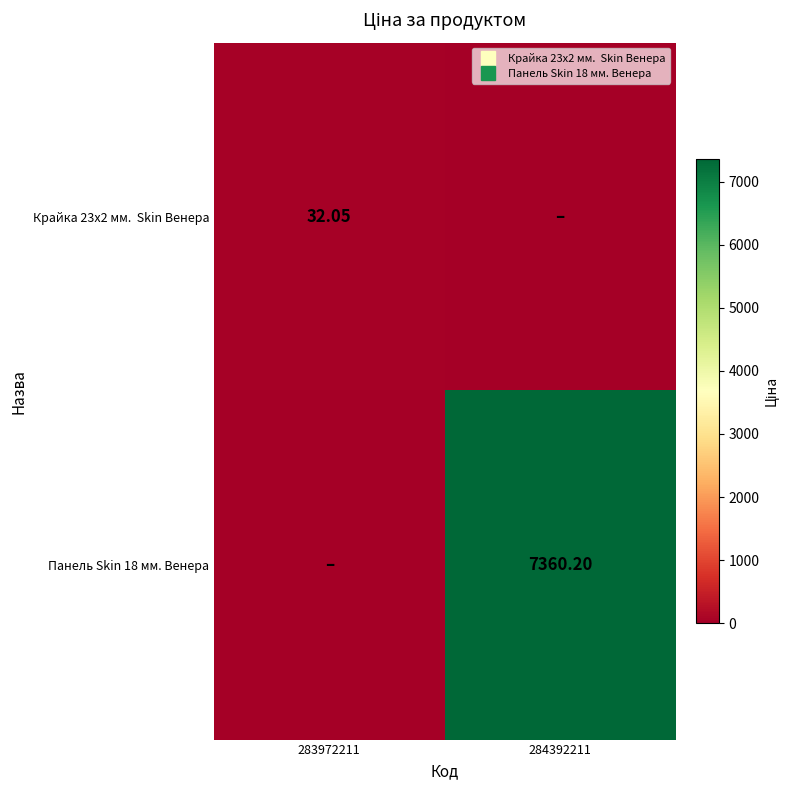

What is the difference between the Панель Skin 18 мм. Венера values at 283972211 and 284392211?

7360.2